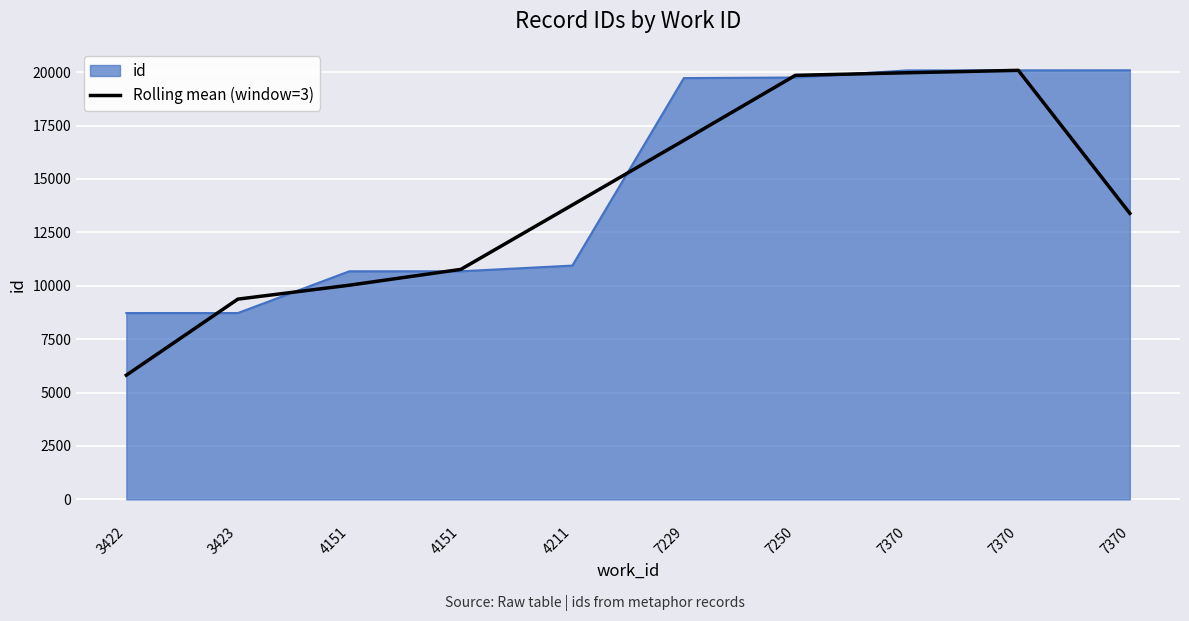

Does the chart display data point markers on the line(s)?

No